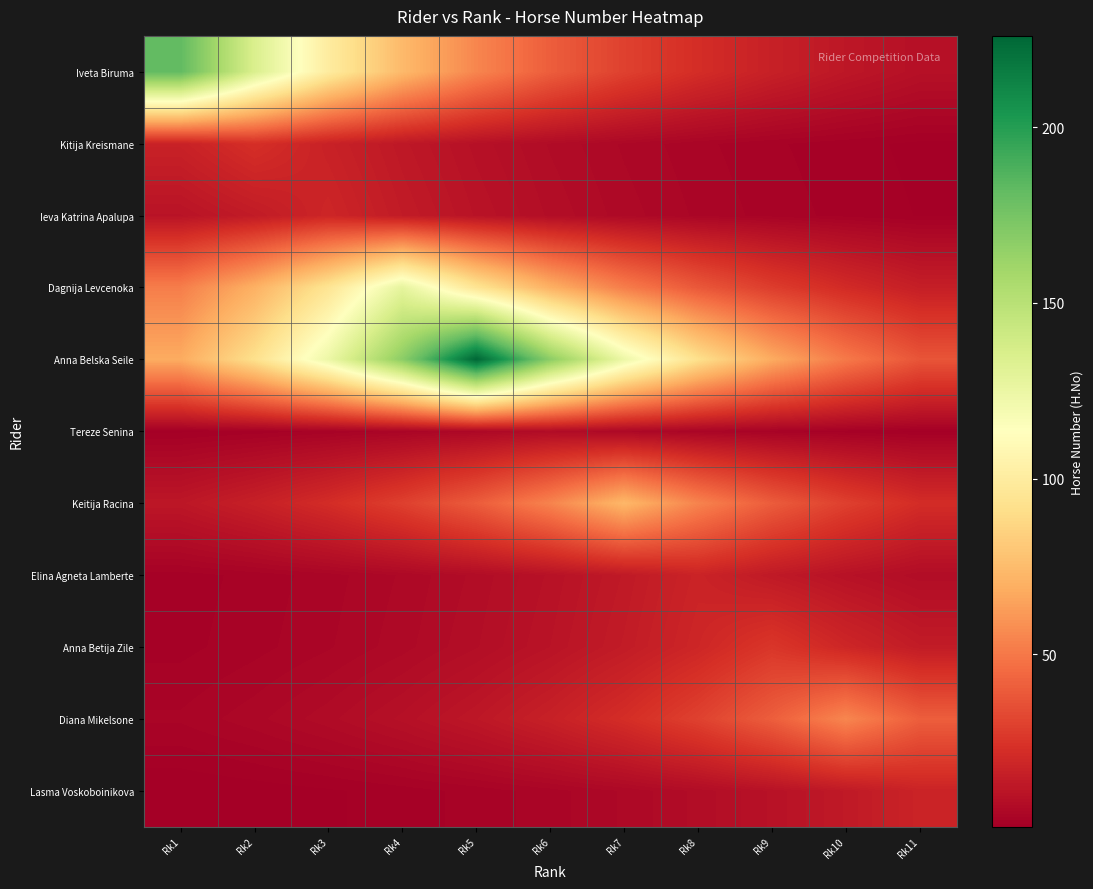

What is the difference between the highest and lowest values at Rk6?

163.4